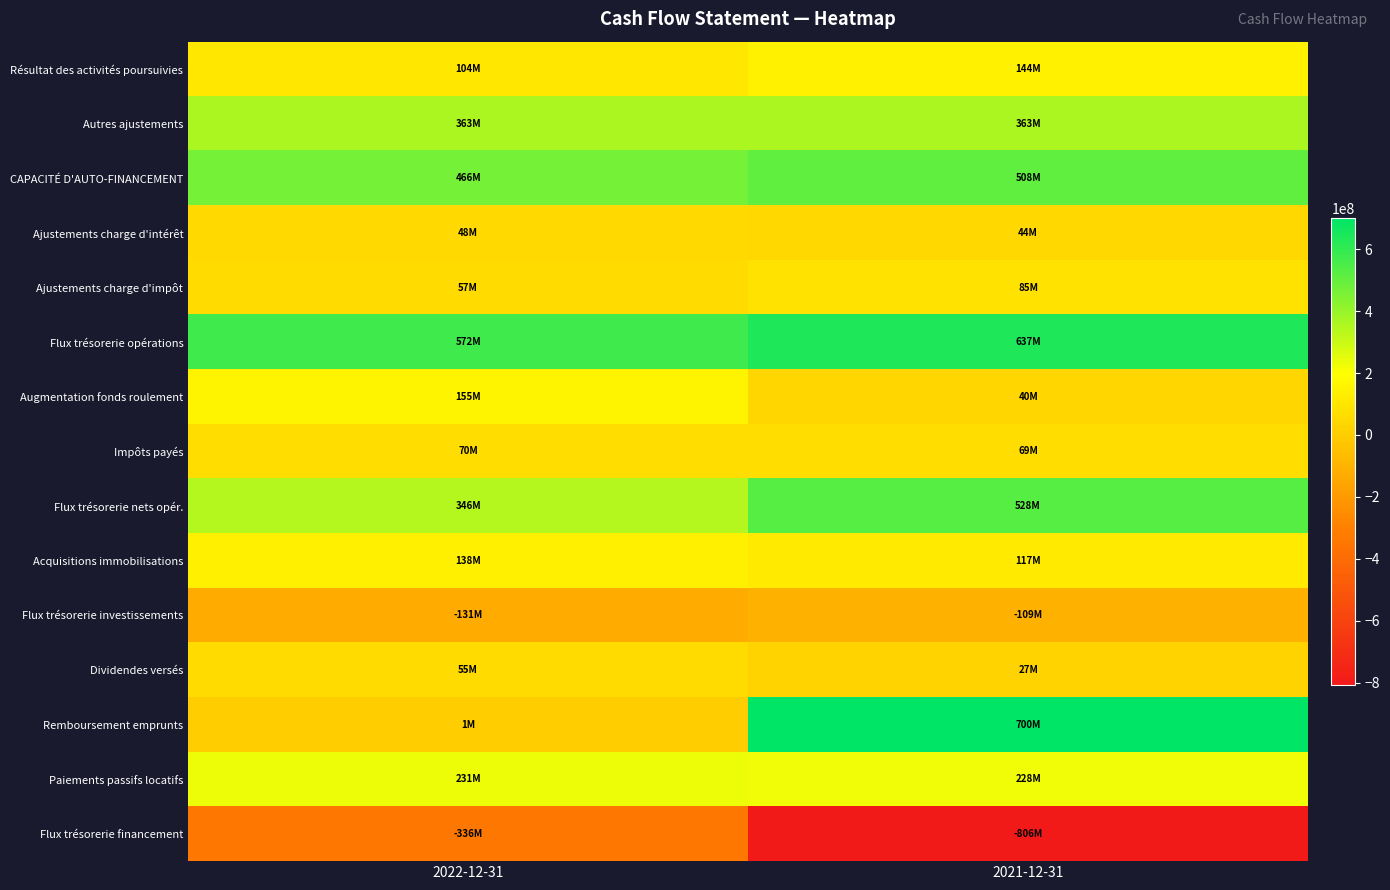

What is the difference between the highest and lowest values at 2021-12-31?

1505900000